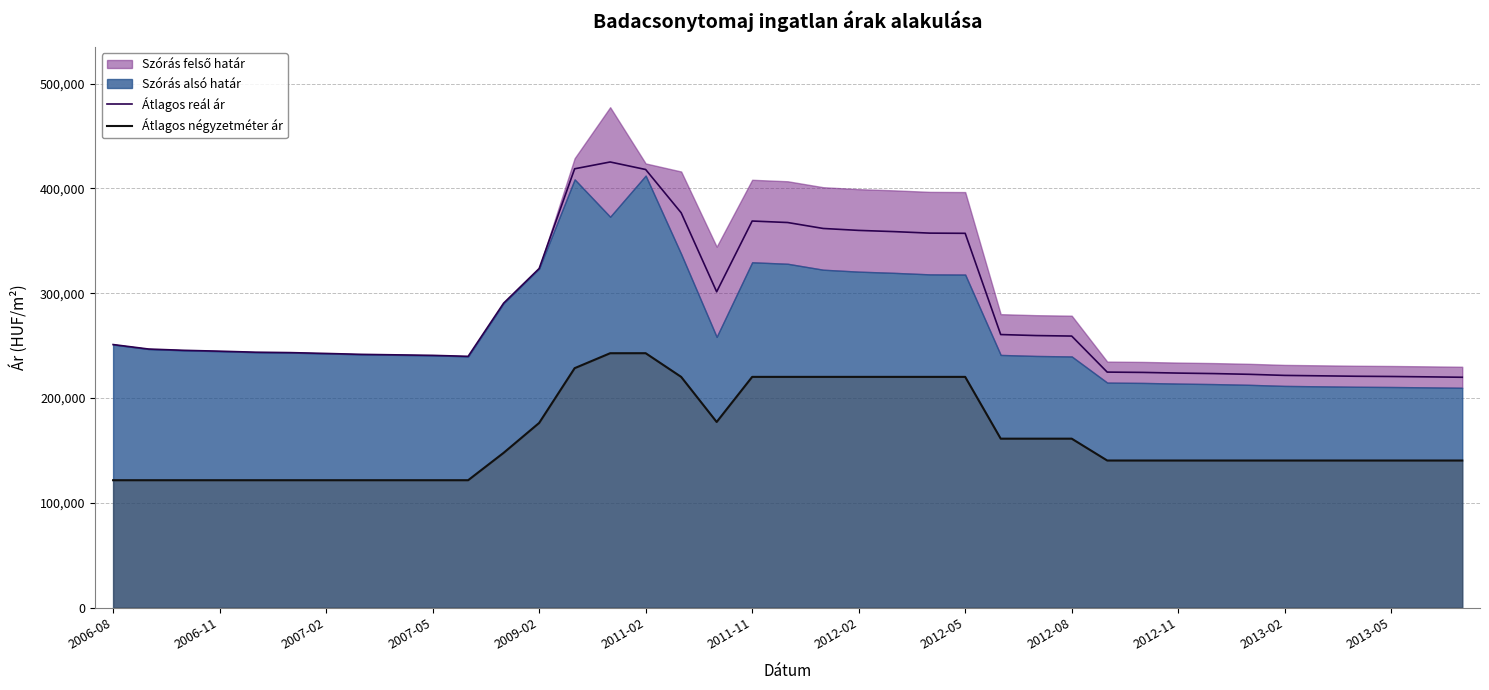

True or false: Átlagos reál ár and Átlagos négyzetméter ár cross at least once.

False